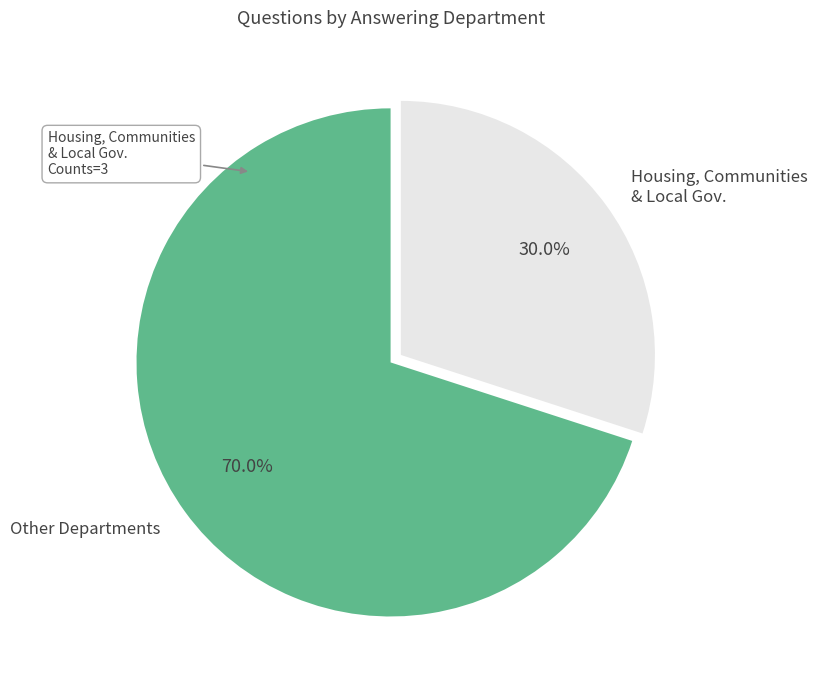

Is there a majority slice in this chart?

Yes